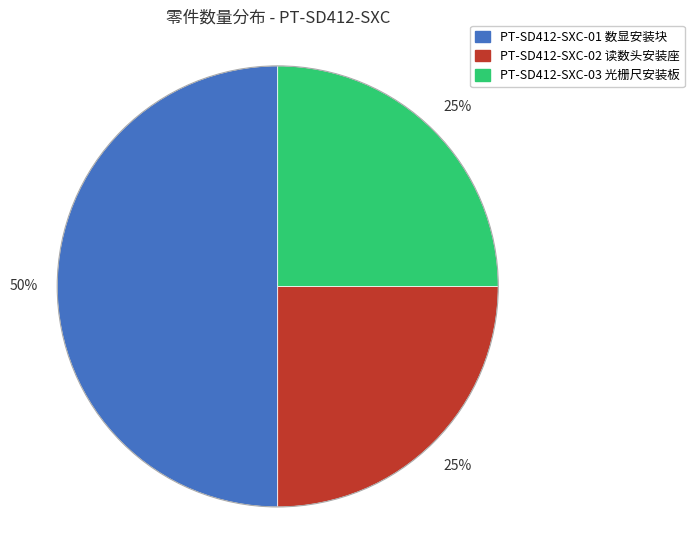

Do PT-SD412-SXC-01 数显安装块 and PT-SD412-SXC-02 读数头安装座 together represent more than half of the pie?

Yes